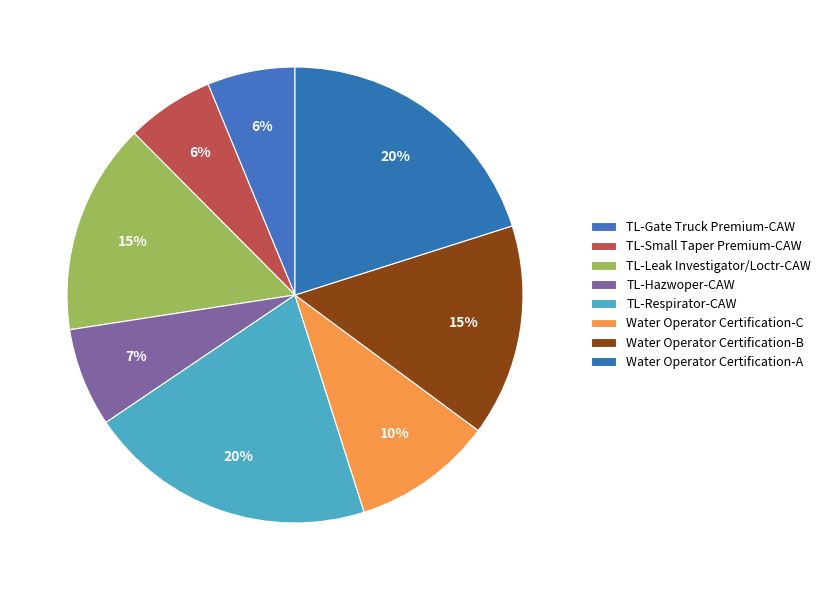

Combined, do TL-Gate Truck Premium-CAW and Water Operator Certification-B account for over 50%?

No